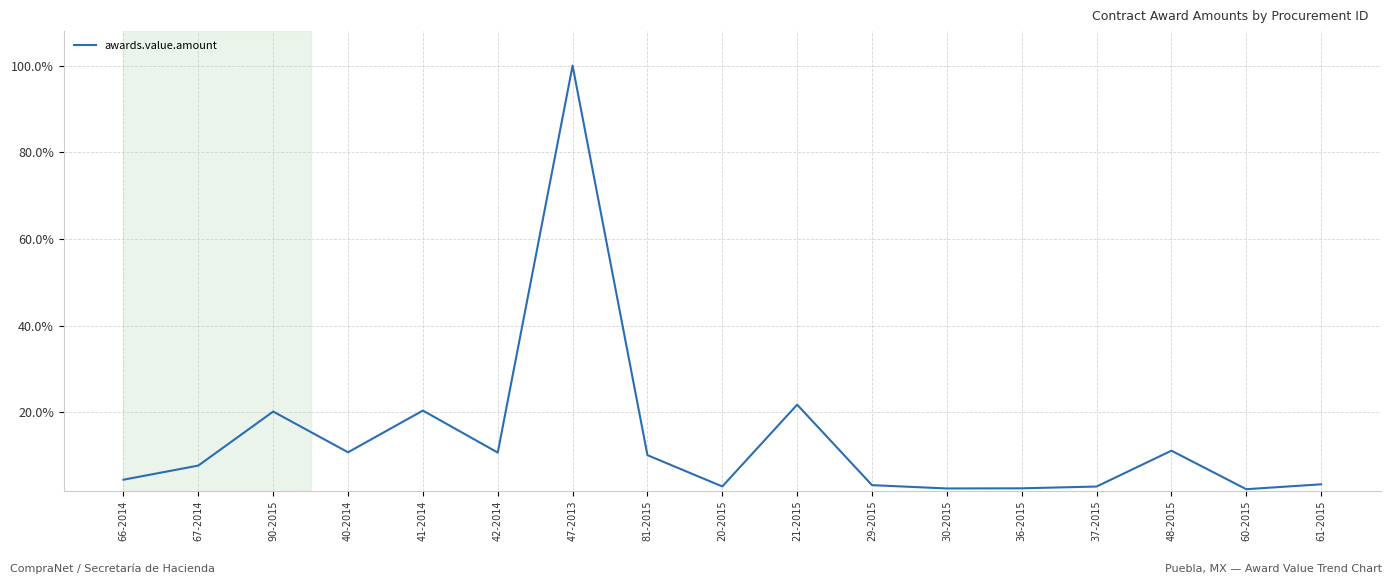

What position from the right is 67-2014?

16